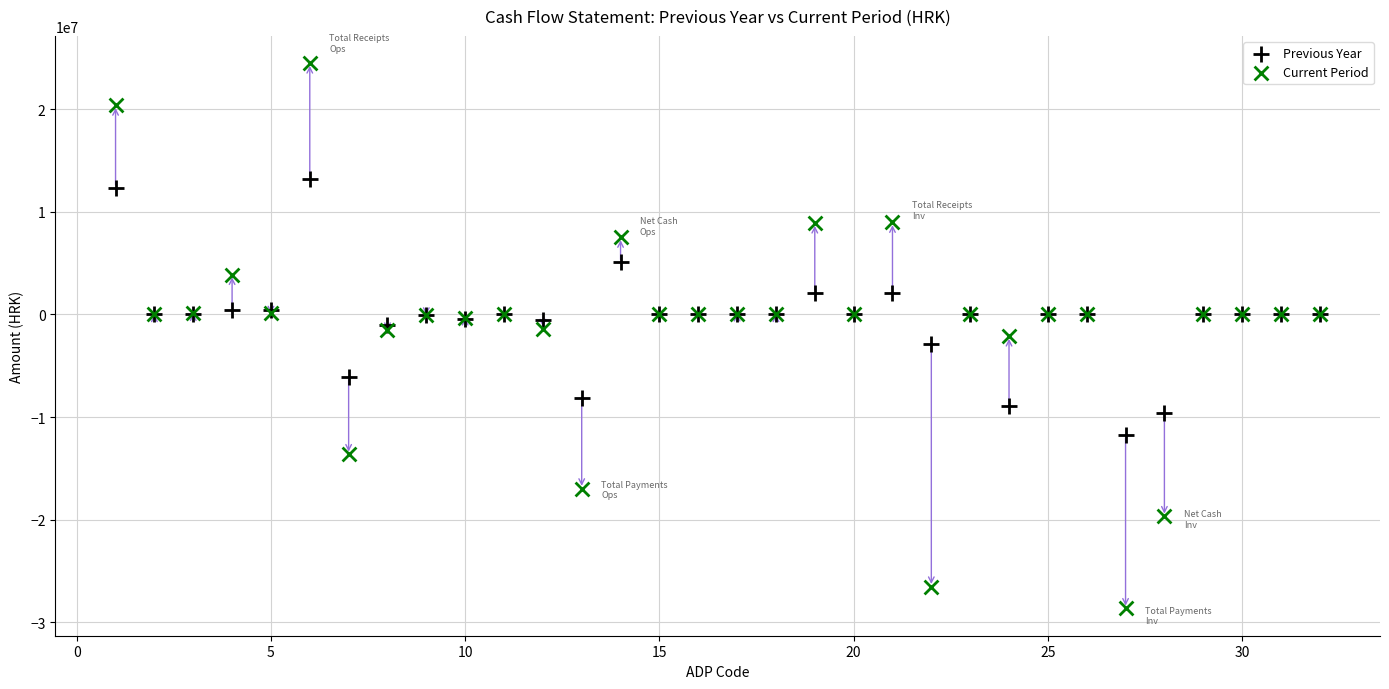

Which series has the largest Y range (max minus min)?

Current Period